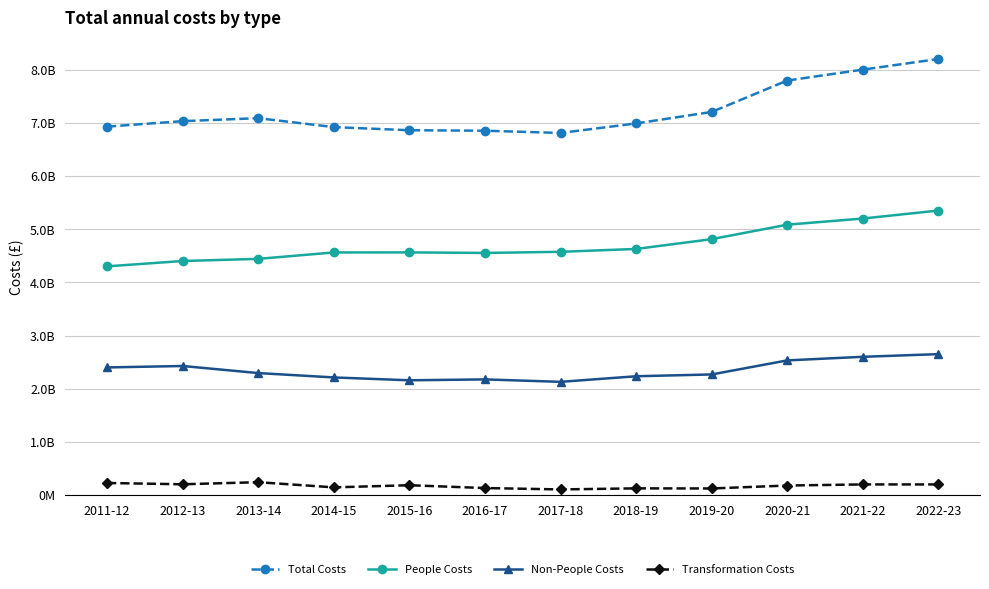

What are all the series names shown in the legend?

Total Costs, People Costs, Non-People Costs, Transformation Costs